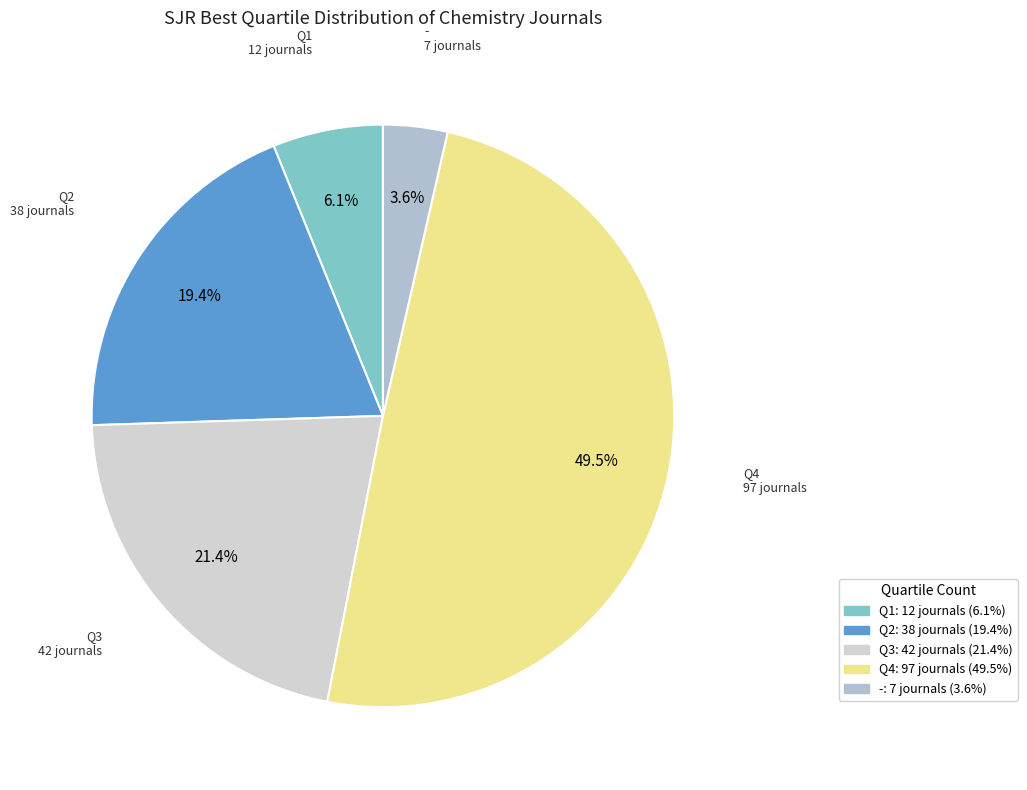

What percentage is the Q1 slice, to the nearest percent?

6%